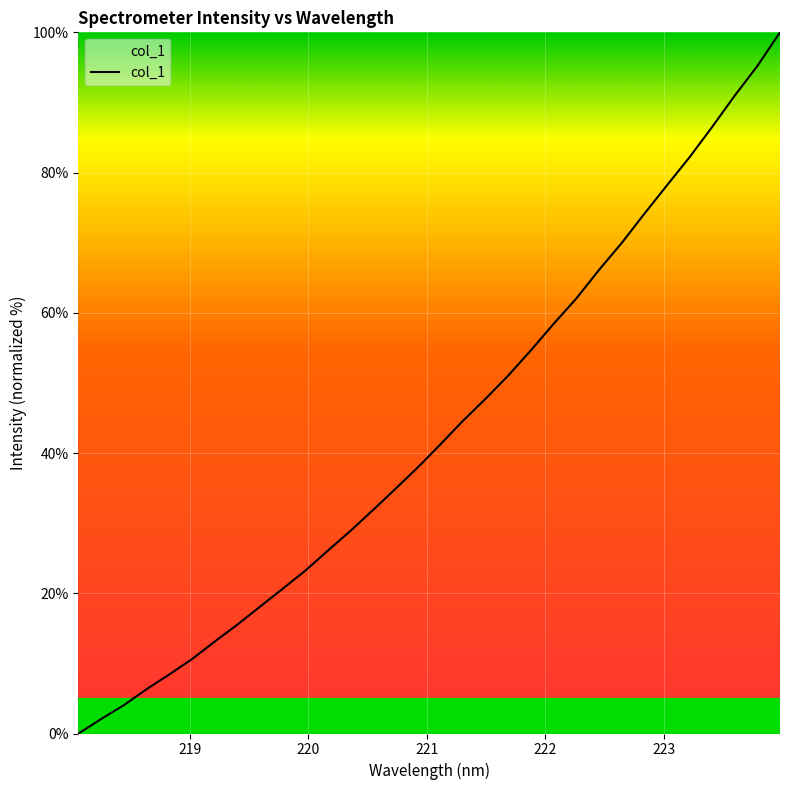

True or false: there are more than 2 points higher than both neighbors.

False